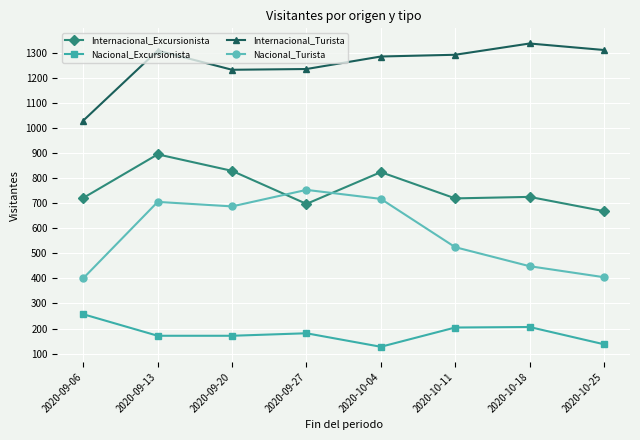

What is the label of the 5th point from the left?

2020-10-04